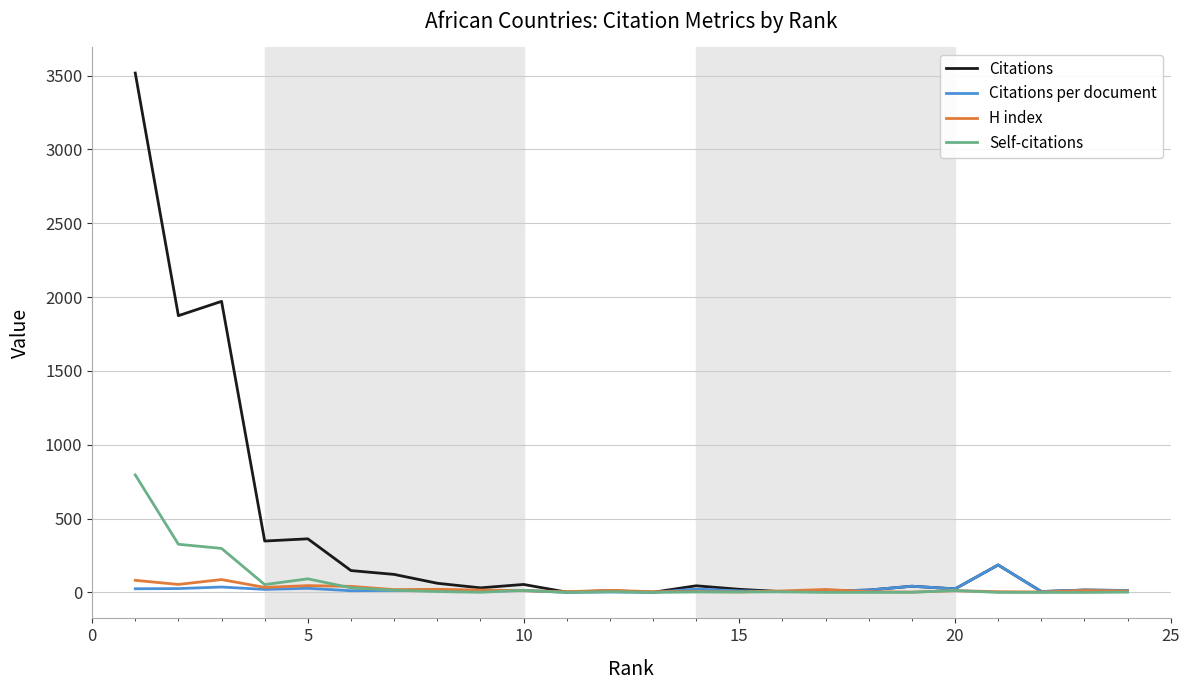

Which series has the largest range (max minus min)?

Citations